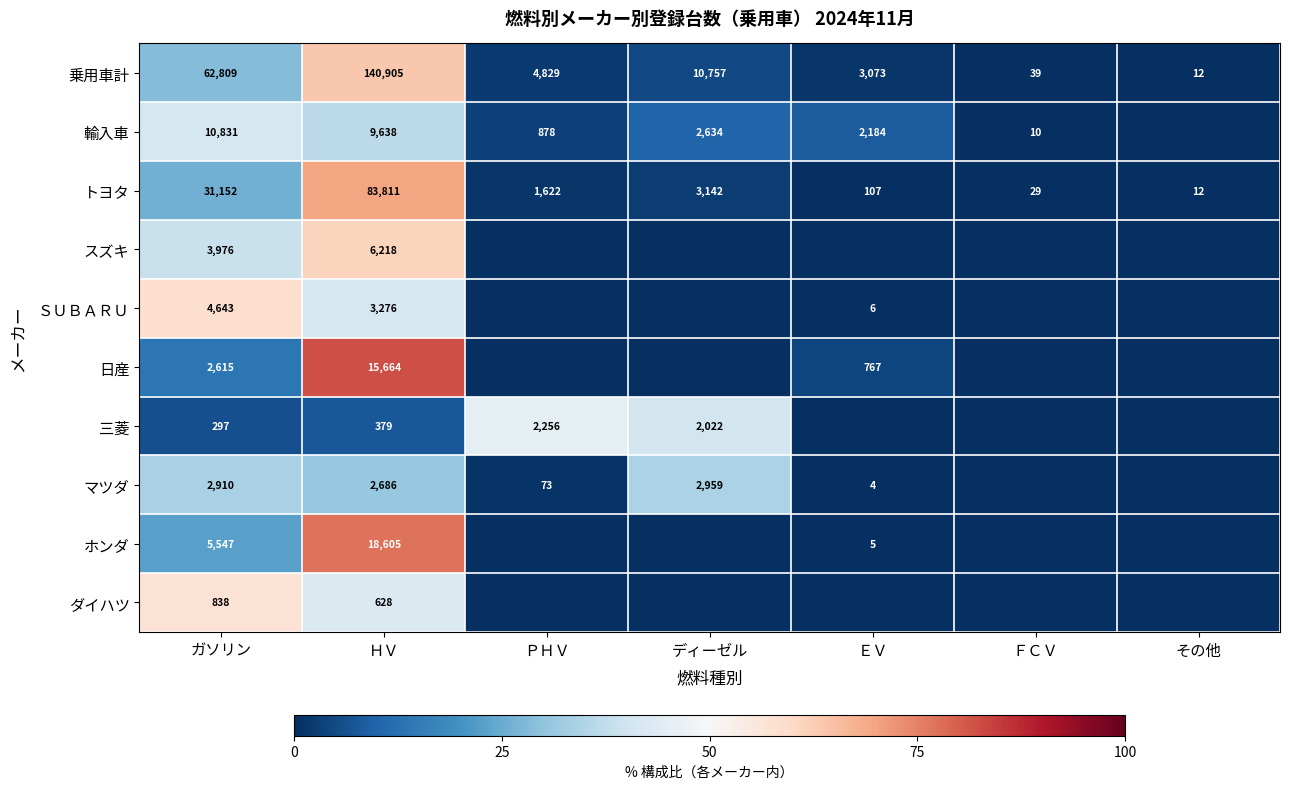

Which label corresponds to the largest value in the chart?

ＨＶ